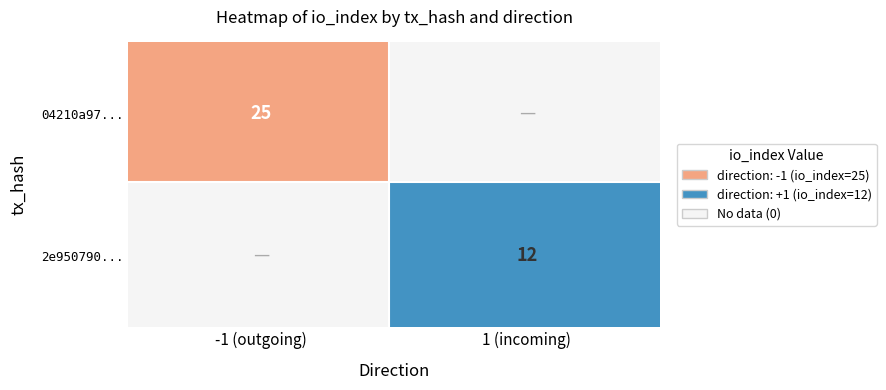

Rank the series by their average value, from highest to lowest.

04210a979d96b497476b243108ab382a9d8bff0, 2e95079057e1b4cd2fd5481f4111278e85b5e1d